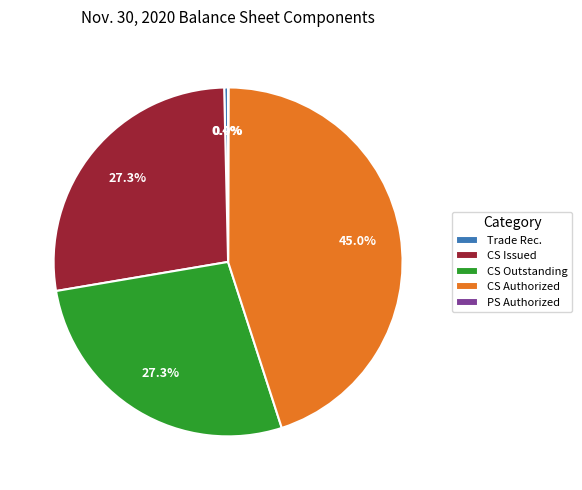

Which slice is the largest?

CS Authorized